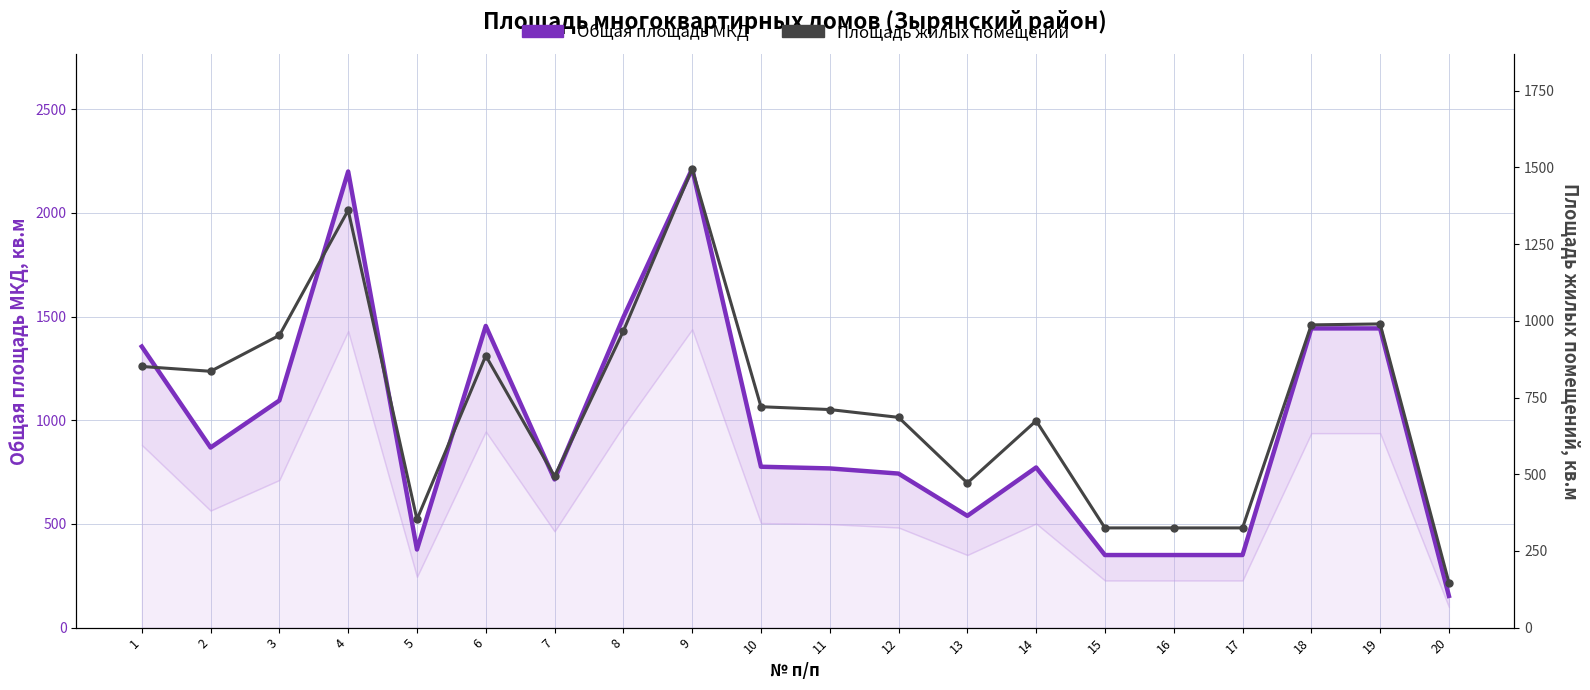

What is the lowest value of the Площадь жилых помещений series?

146.8